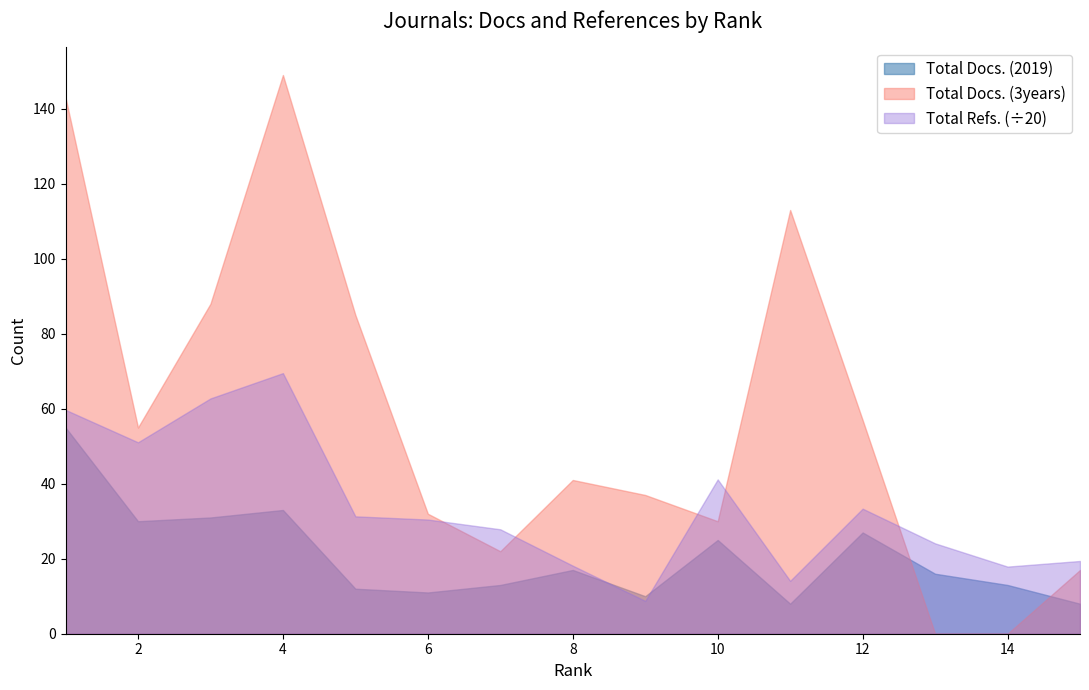

Reading left to right, list all the values displayed in this chart.

Total Docs. (2019): 55	30	31	33	12	11	13	17	10	25	8	27	16	13	8
Total Docs. (3years): 143	55	88	149	85	32	22	41	37	30	113	57	0	0	17
Total Refs.: 1194	1021	1255	1390	626	609	557	363	175	823	282	667	482	358	388